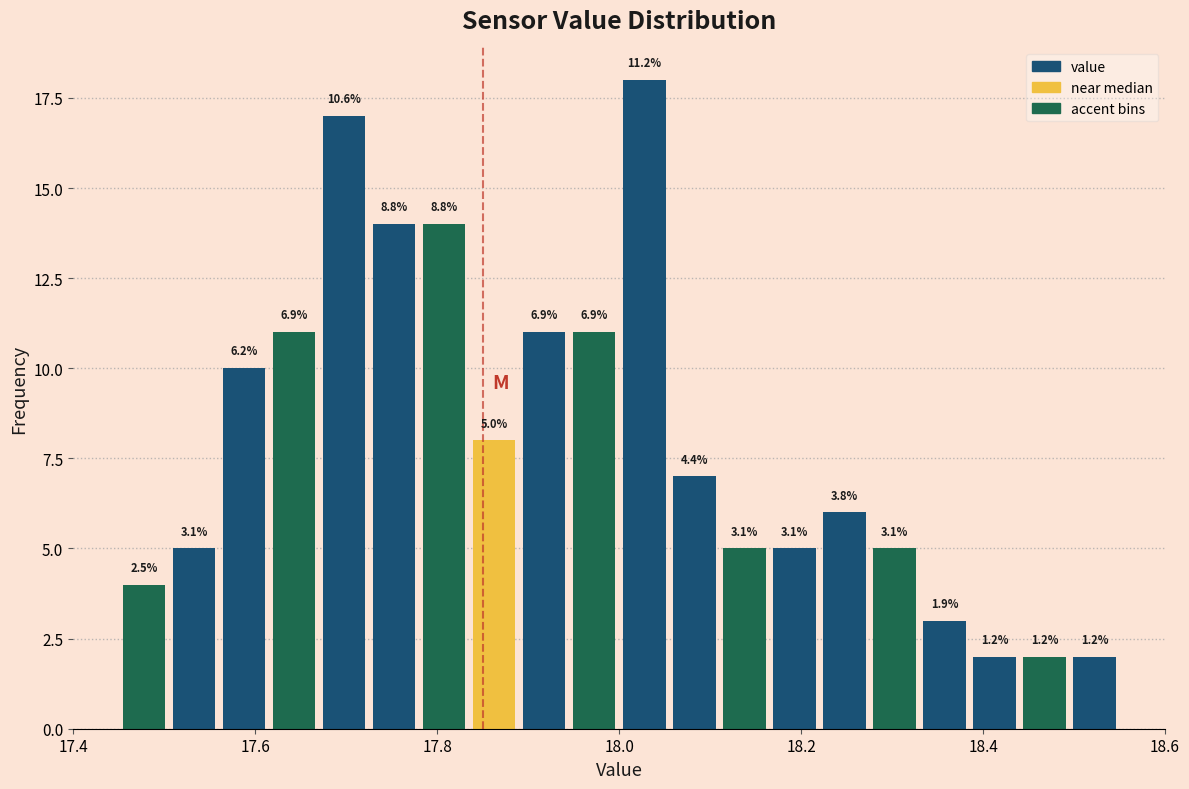

Read against the x-axis, roughly where is the centre of the tallest bar?

18.02